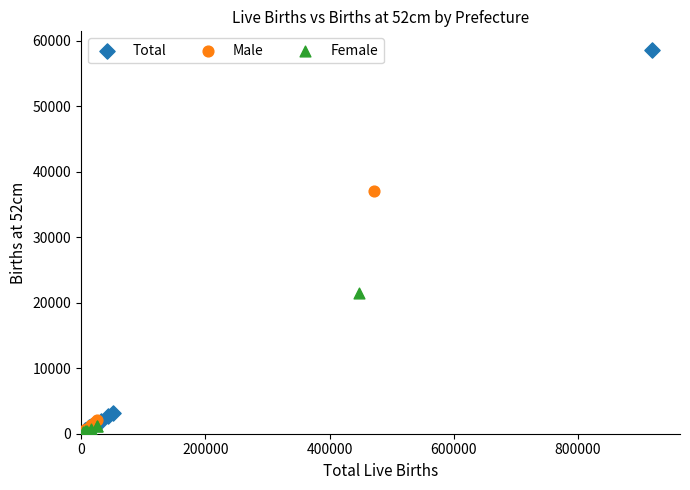

Which series has the widest spread of Y values?

Total